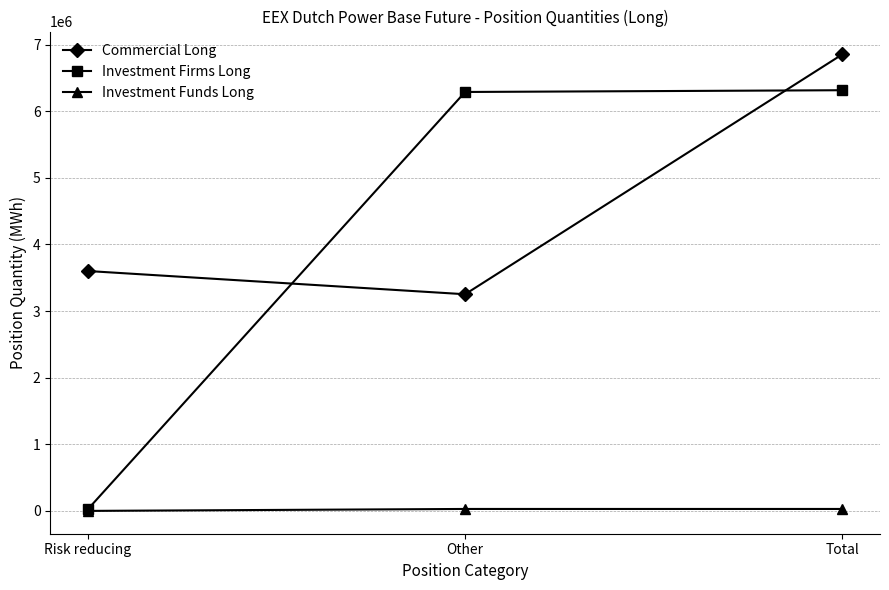

What is the label of the 2nd point from the right?

Other